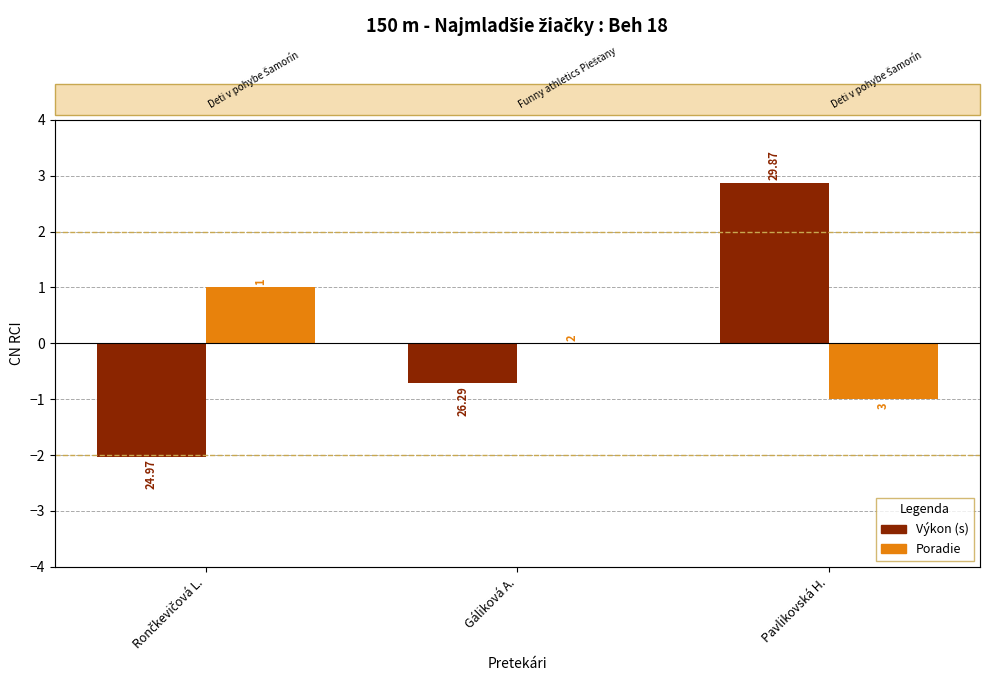

At which category is the sum across all series the highest?

Pavlikovská H.